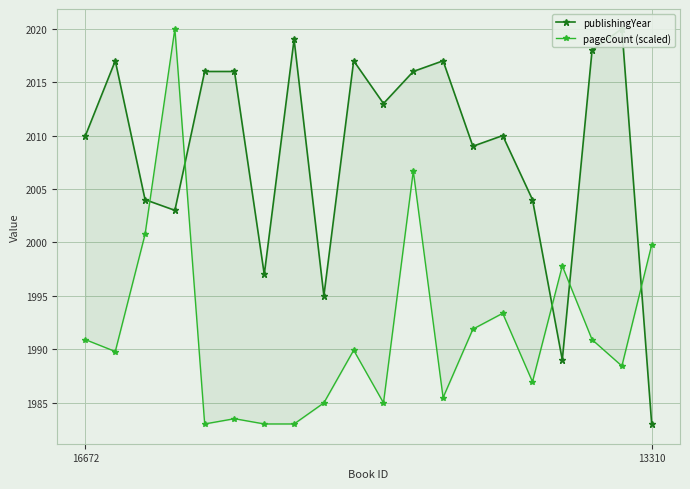

At which category is the sum across all series the highest?

3